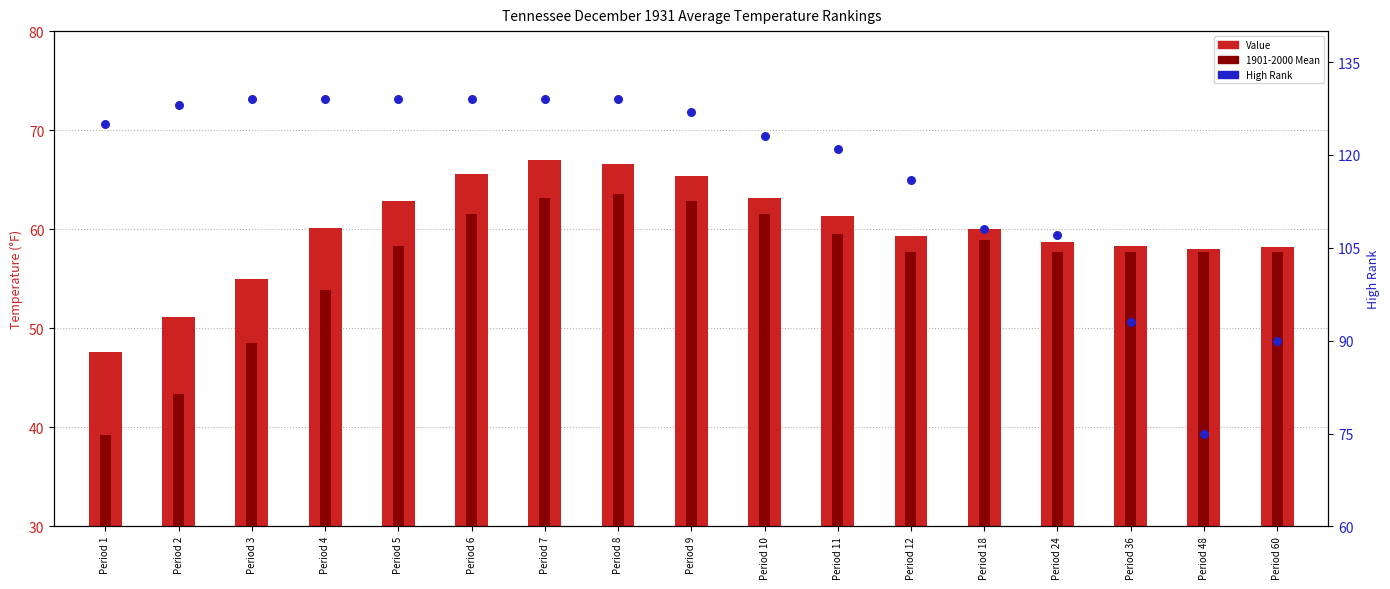

Is the value of Value at Period 1 greater than the value of High Rank at Period 10?

No